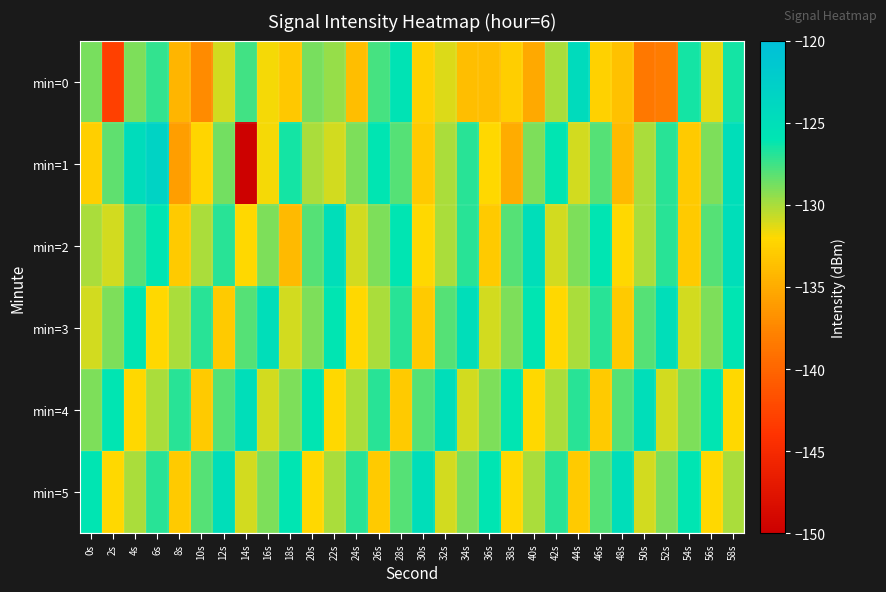

Which series has the largest range (max minus min)?

min=1